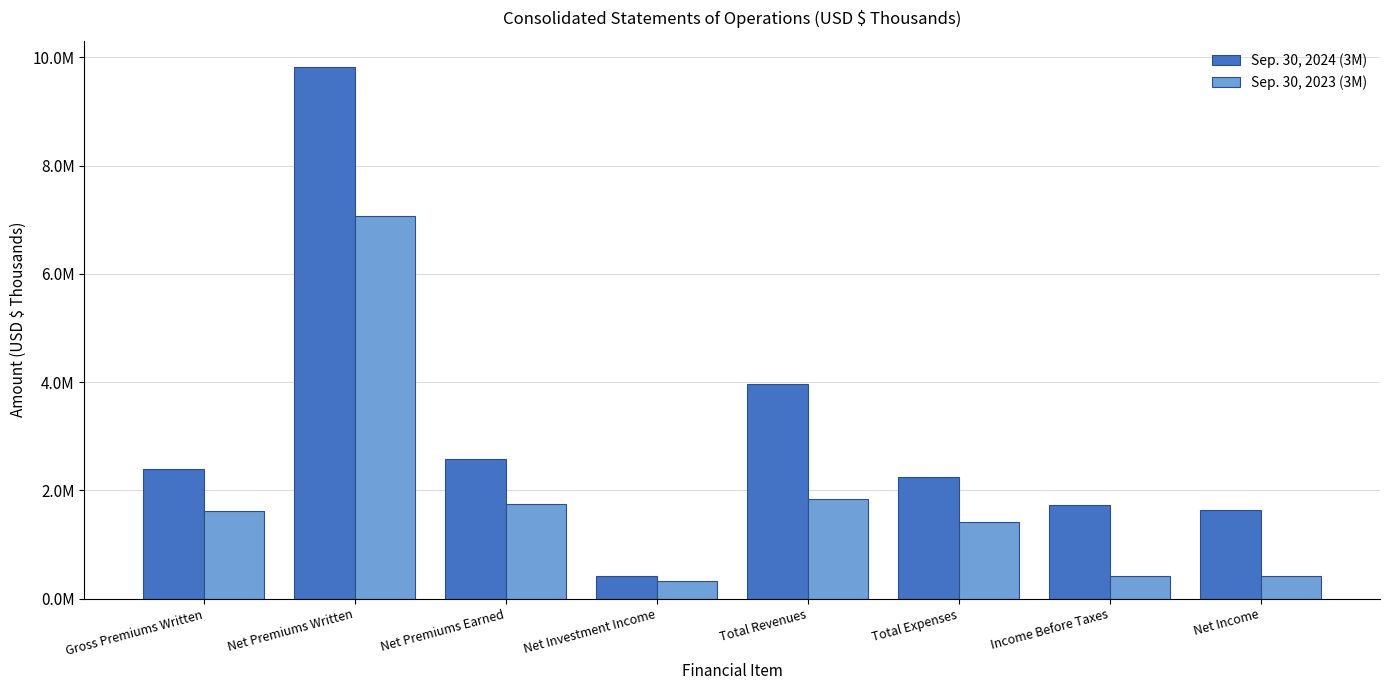

What is the maximum value shown in the chart?

9816315